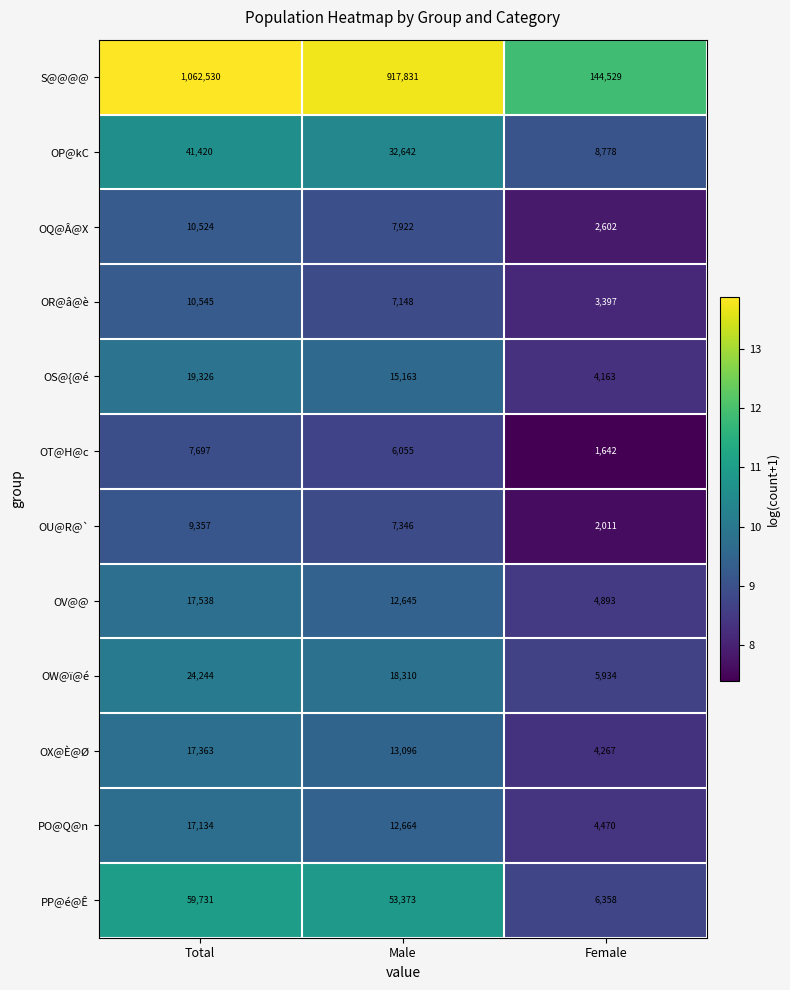

At which category is the sum across all series the highest?

Total